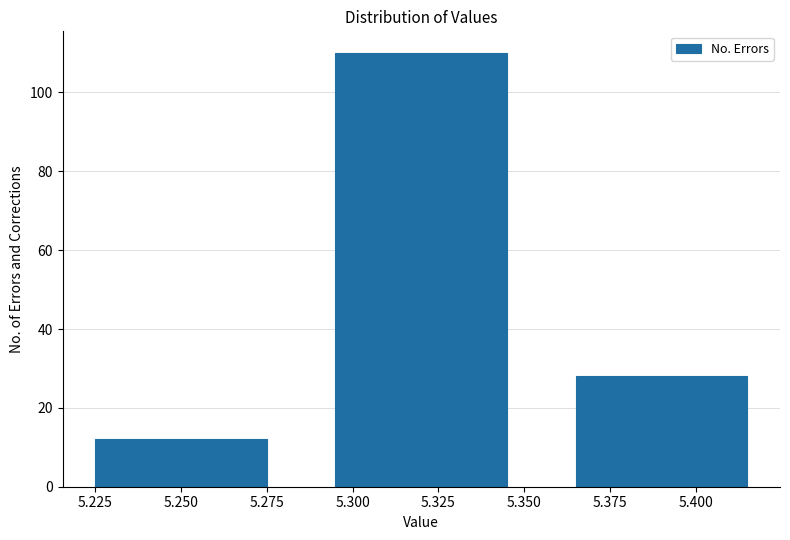

Reading left to right, list all the values displayed in this chart.

12	110	28